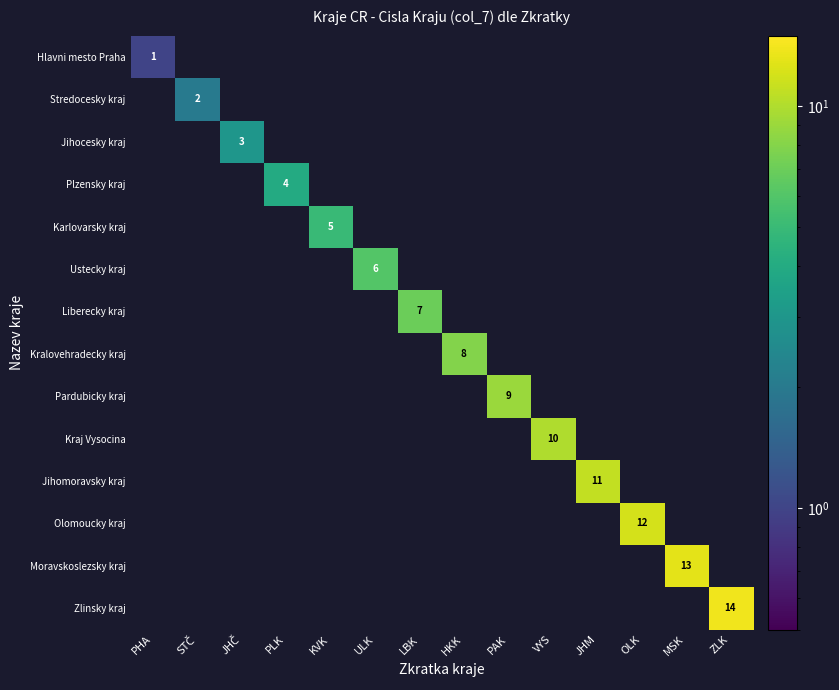

Is the value of Jihocesky kraj at VYS greater than the value of Karlovarsky kraj at PHA?

No